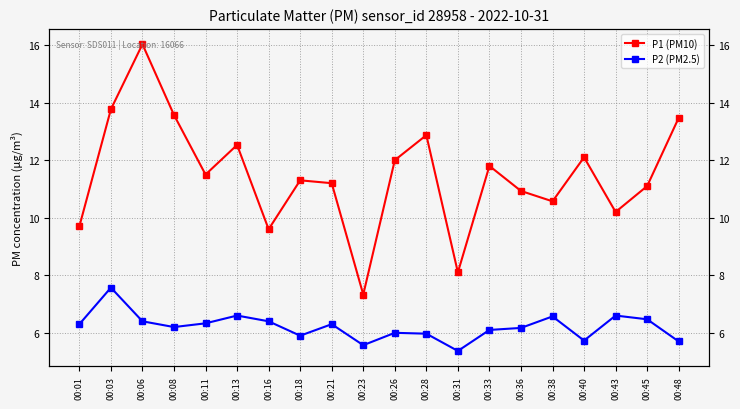

What is the sum of the P1 (PM10) values at 00:18 and 00:11?

22.8